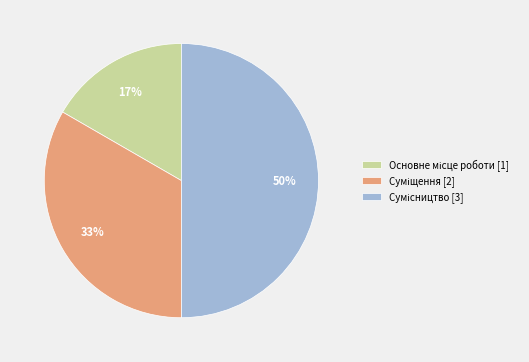

To the nearest percent, what is the average slice percentage?

33%